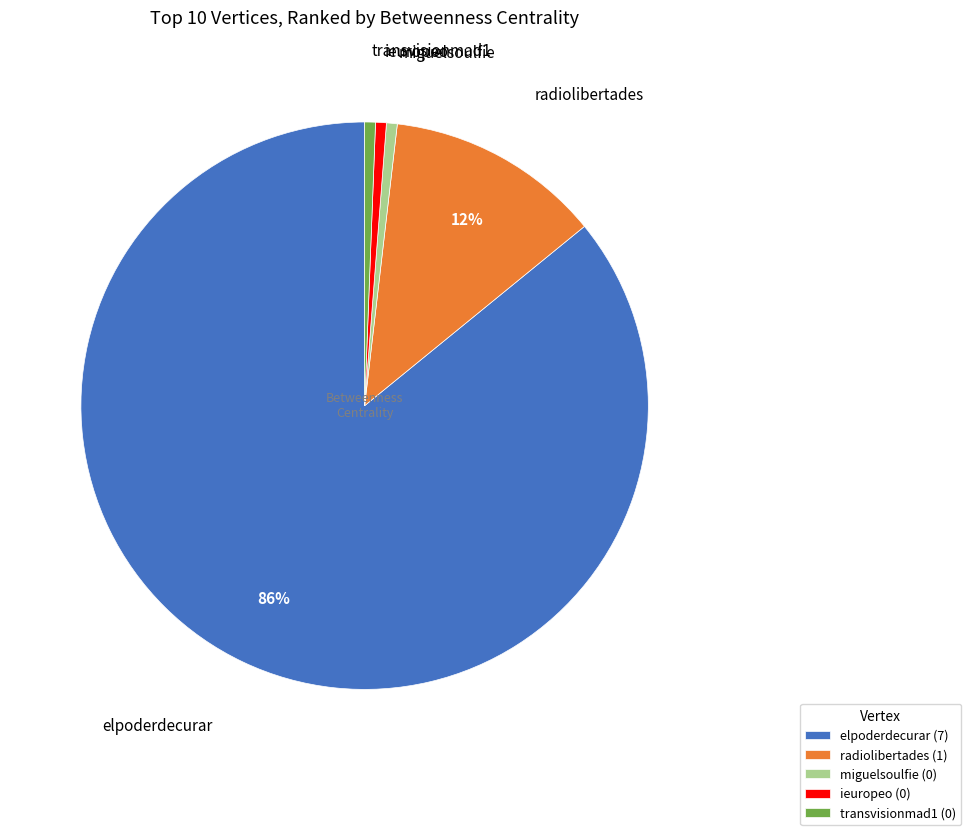

Combined, do radiolibertades and transvisionmad1 account for over 50%?

No